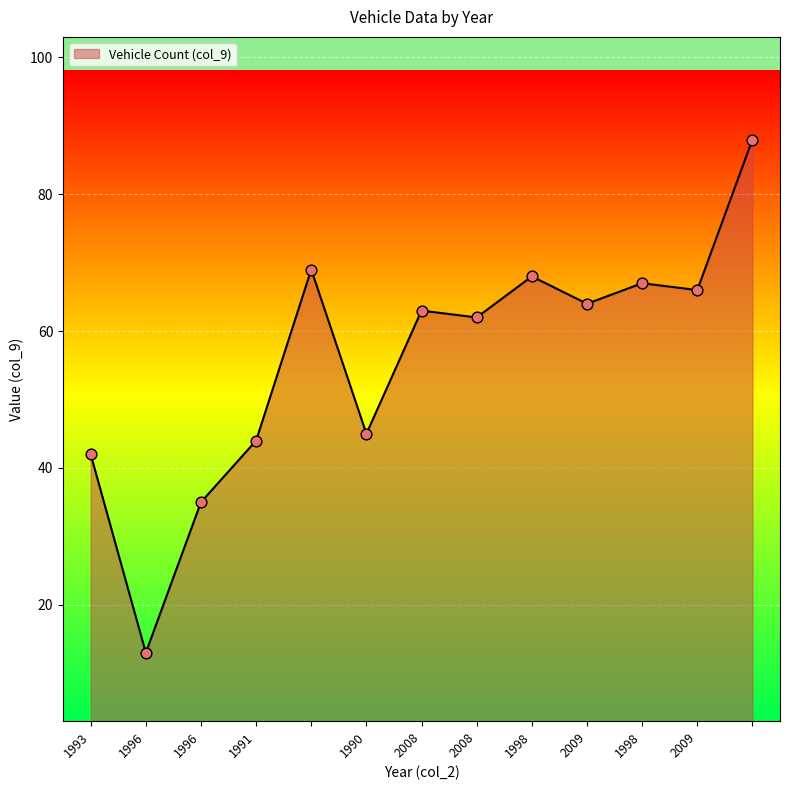

What is the smallest value displayed?

13